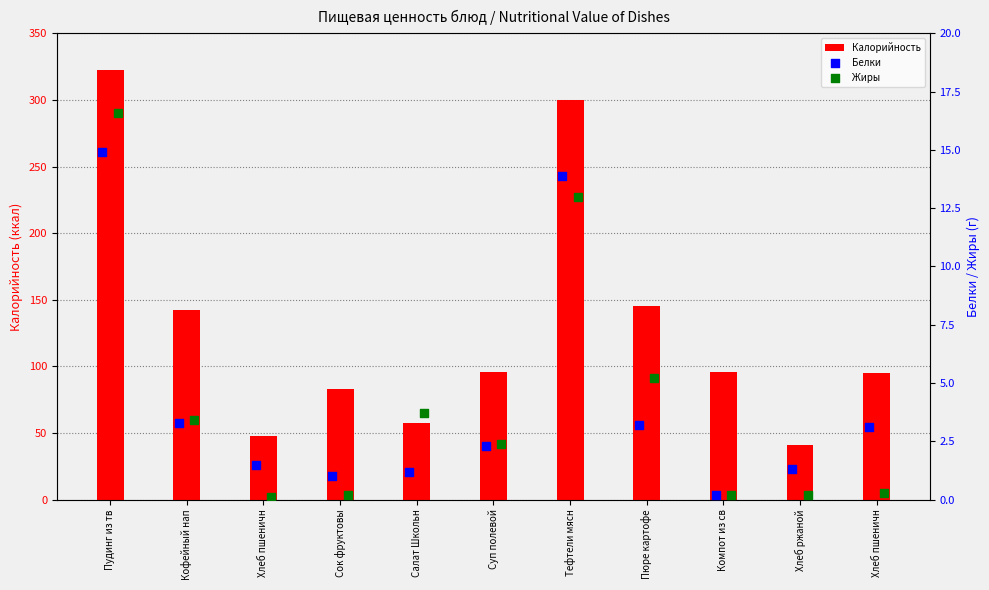

Is the value of Жиры at Пюре картофе greater than the value of Белки at Кофейный нап?

Yes